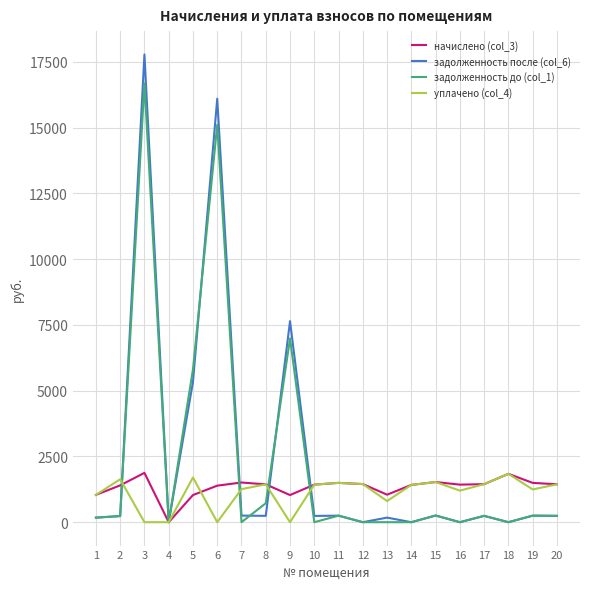

What is the greatest value displayed?

17785.0